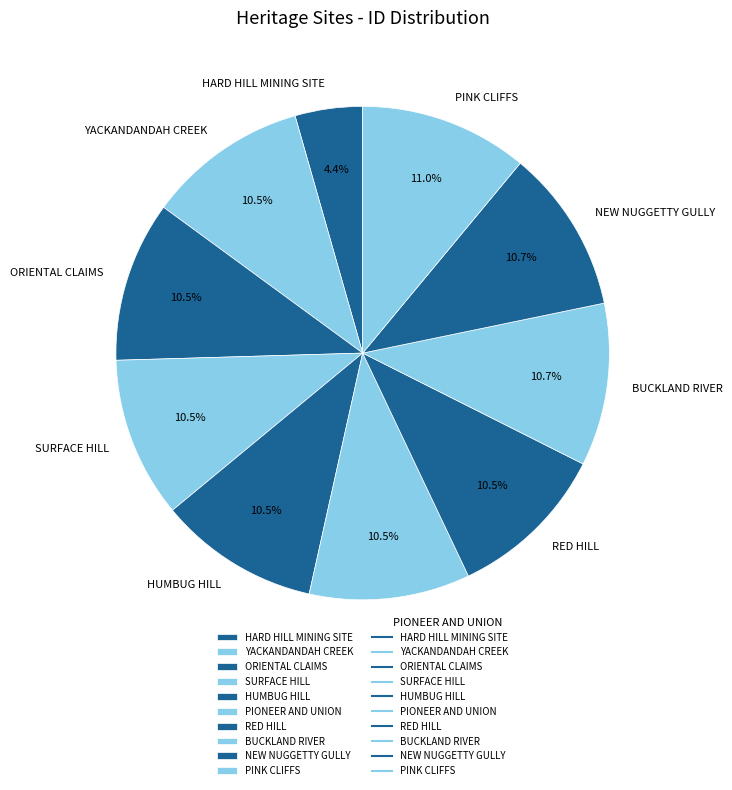

Which slice is the smallest?

HARD HILL MINING SITE